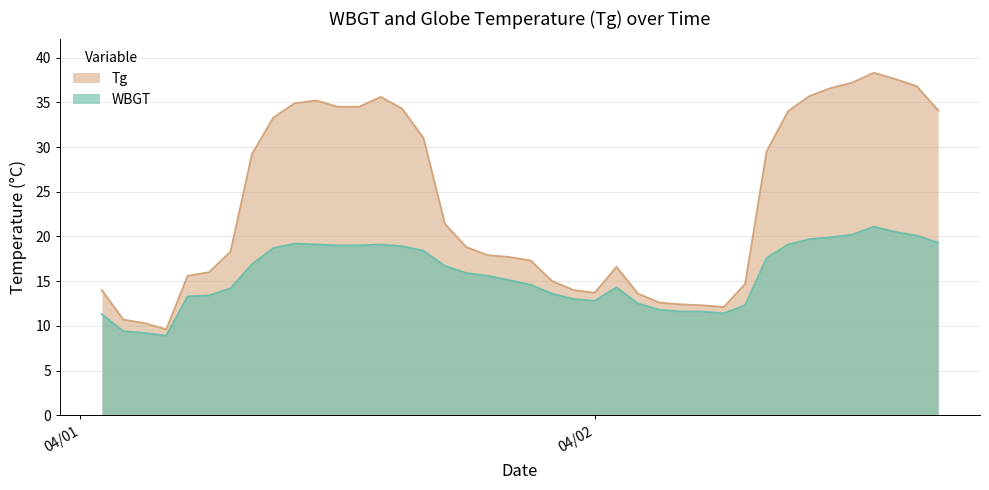

Rank the series by their average value, from highest to lowest.

Tg, WBGT